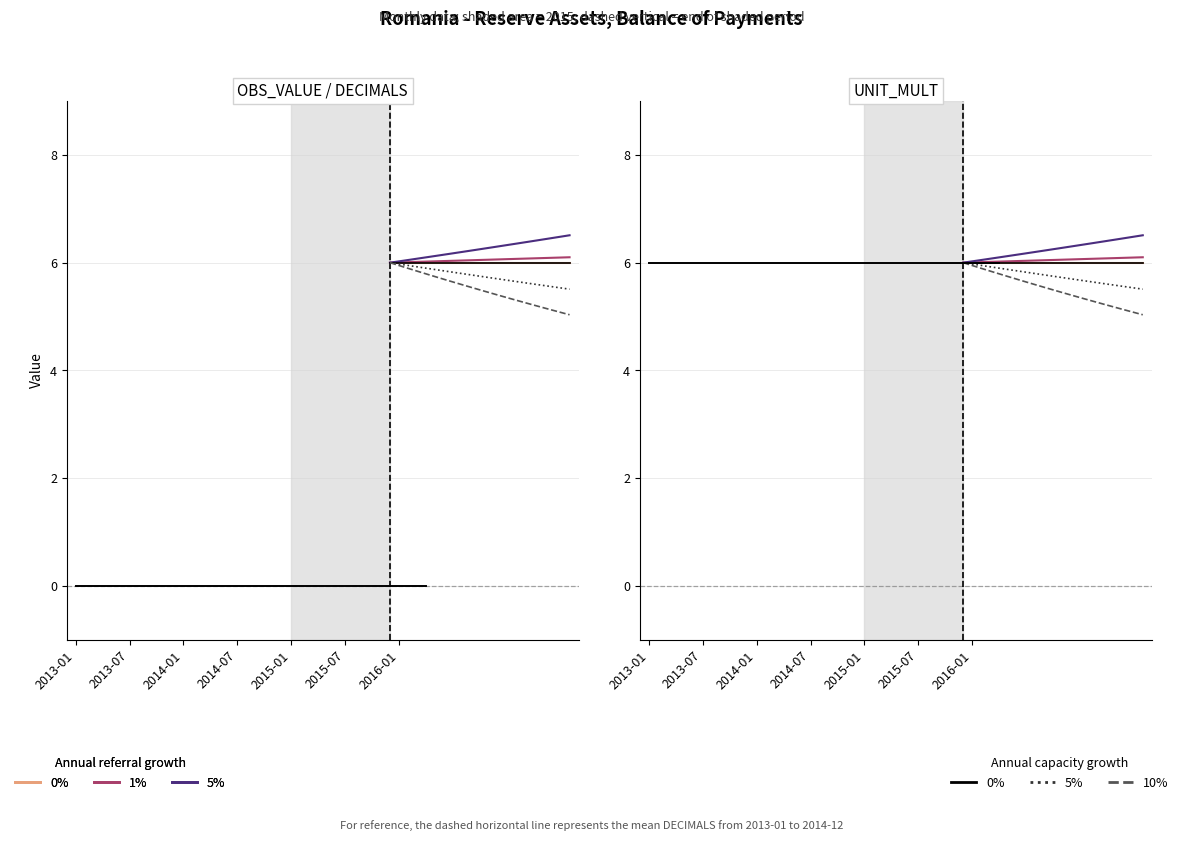

Is this an area chart (filled region under the line)?

No